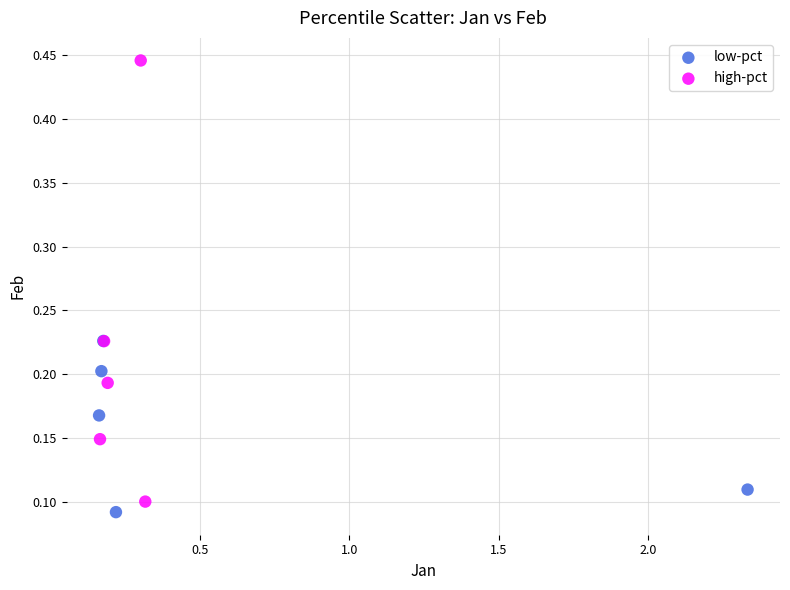

Which series reaches the maximum Y coordinate?

high-pct